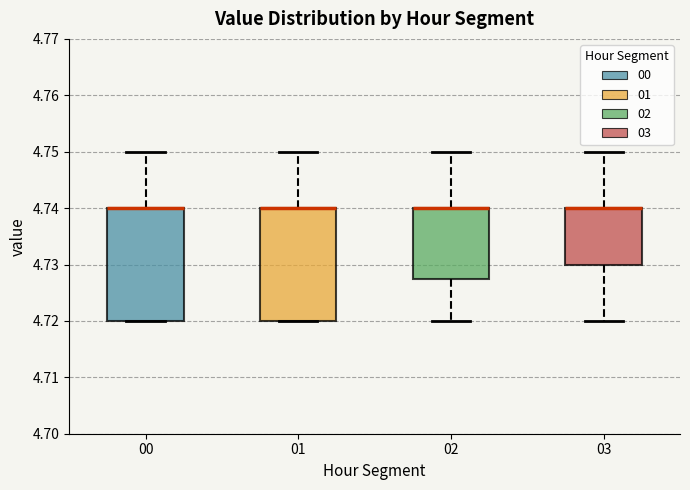

Where does the upper whisker of the box at x = 01 end on the y-axis? The values are not printed on the chart, so give them approximately, as read against the axis.

4.750